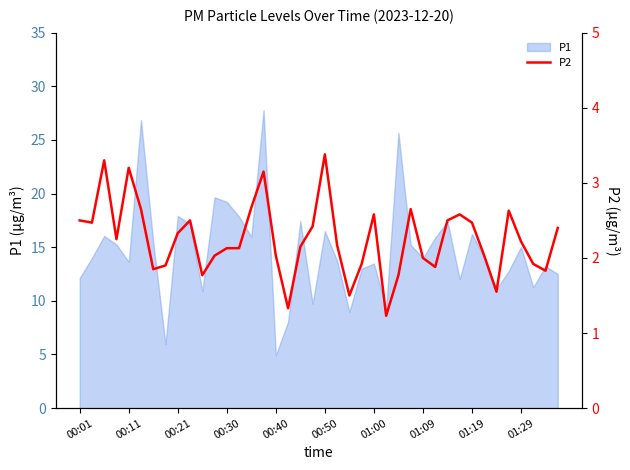

The value of P1 at 01:19 is 16.2. True or false?

True